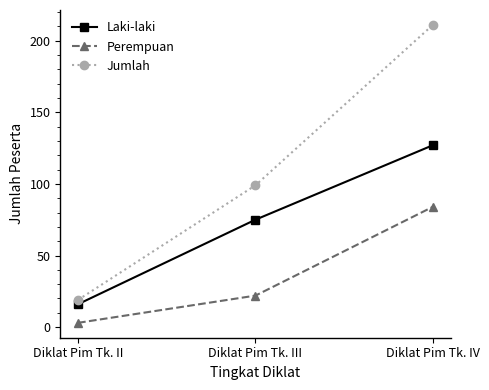

Which category has the lowest value in the Perempuan series?

Diklat Pim Tk. II